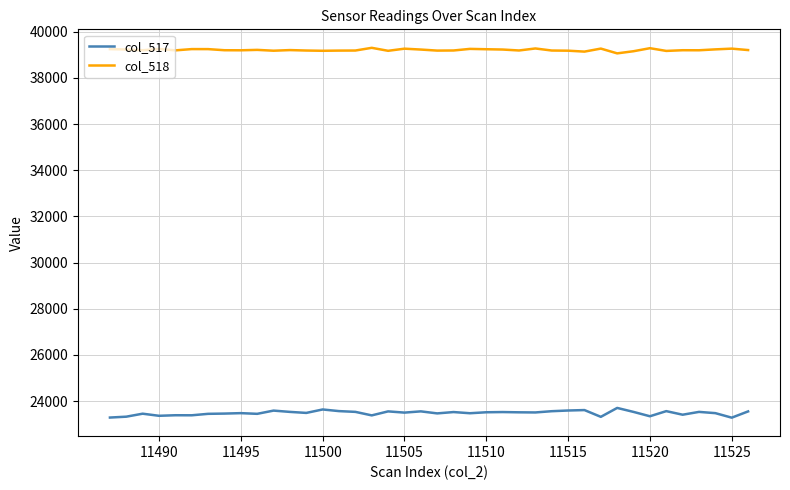

What are all the series names shown in the legend?

col_517, col_518